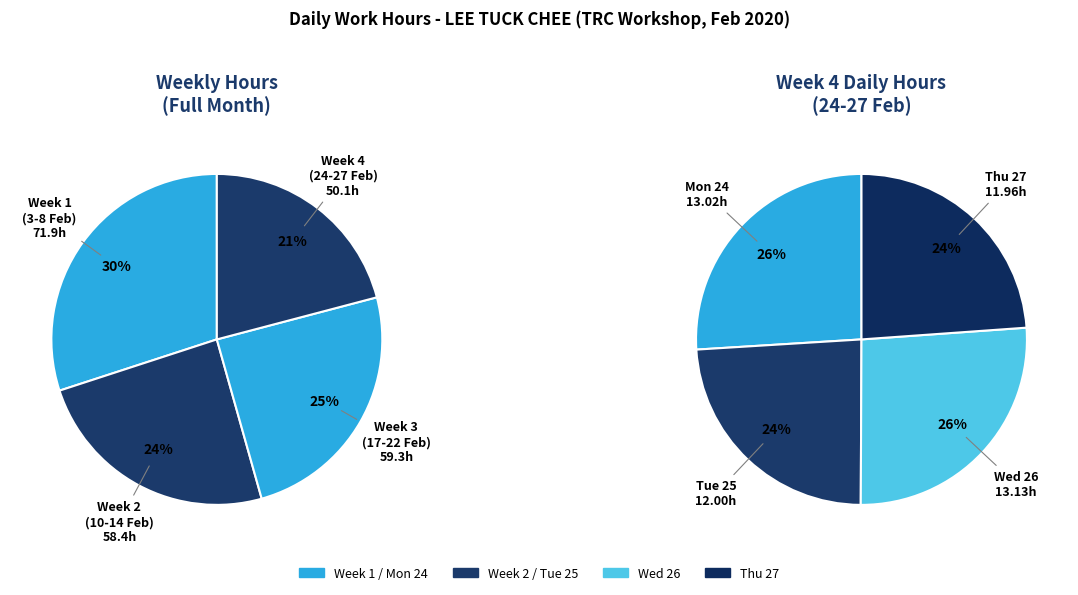

Does Mon 10 account for over 50% of the chart?

No